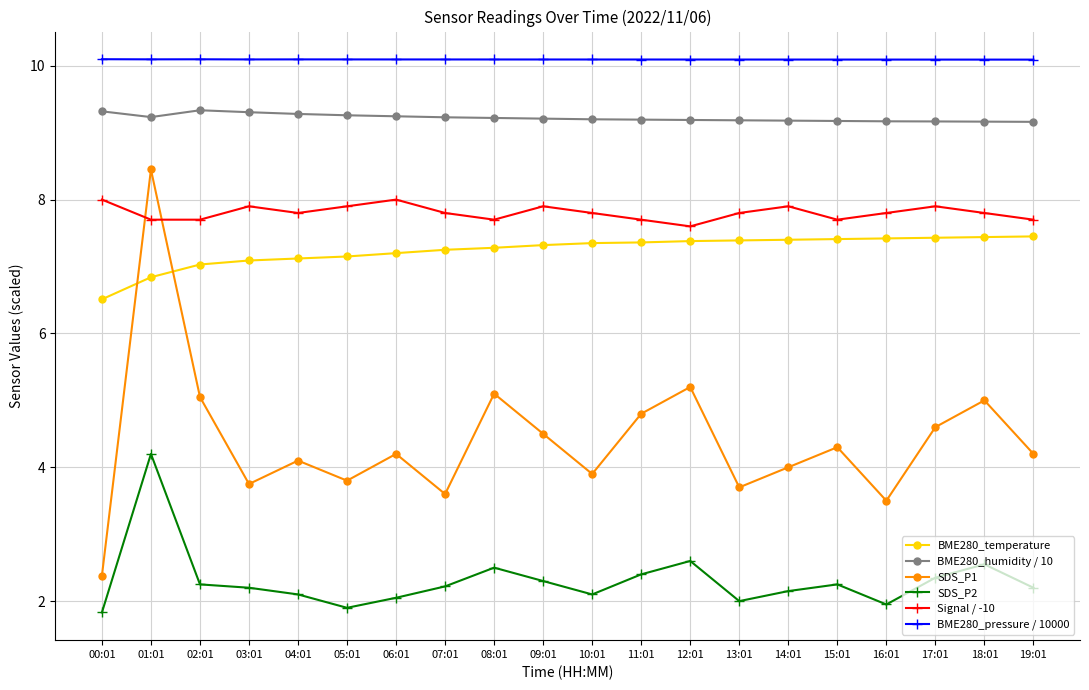

How many categories are shown in the chart?

20